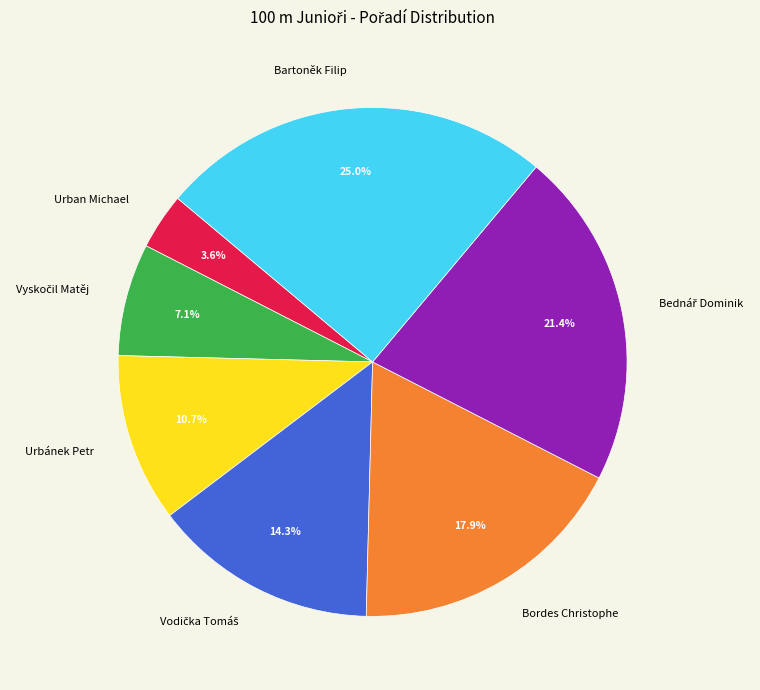

What portion of the pie excludes Bordes Christophe?

82.1%